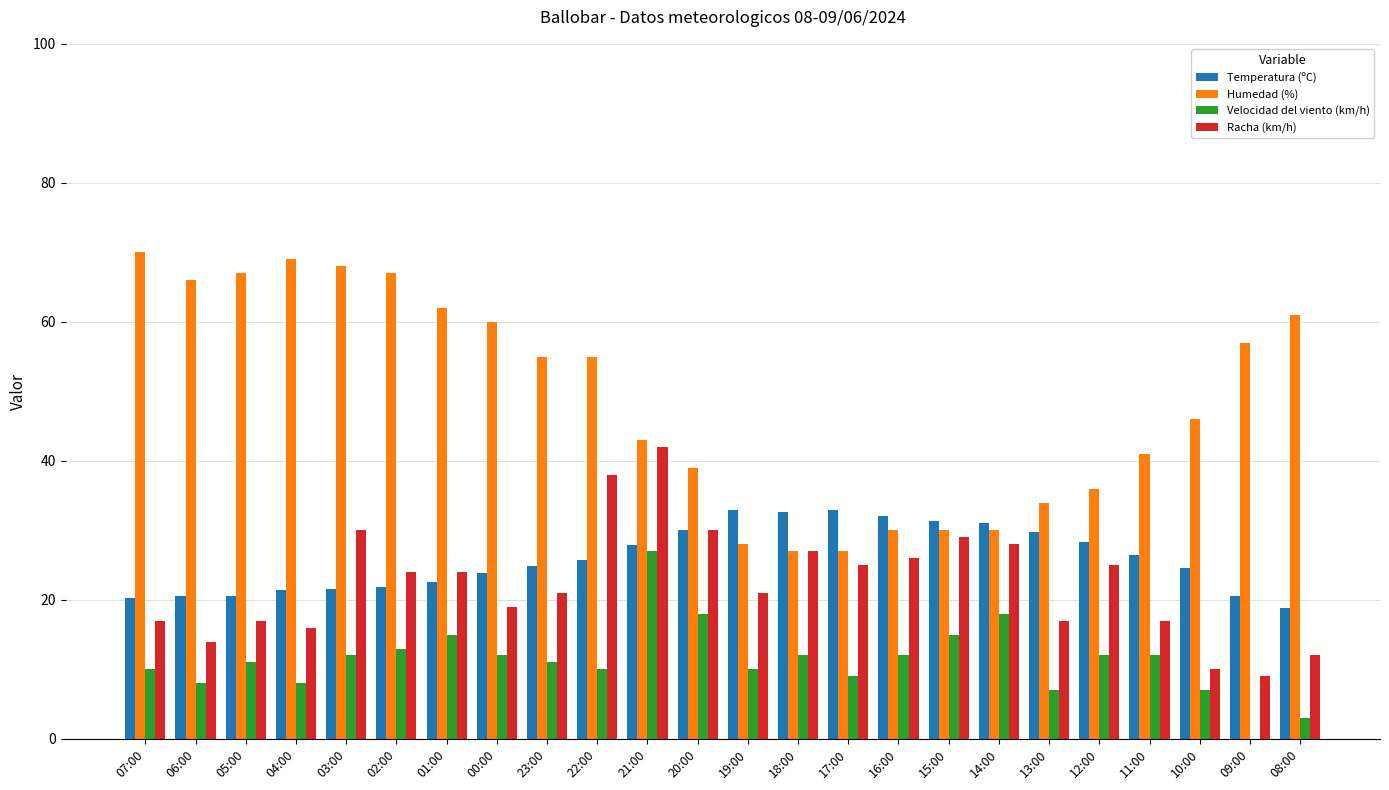

What are all the series names shown in the legend?

Temperatura (ºC), Humedad (%), Velocidad del viento (km/h), Racha (km/h)